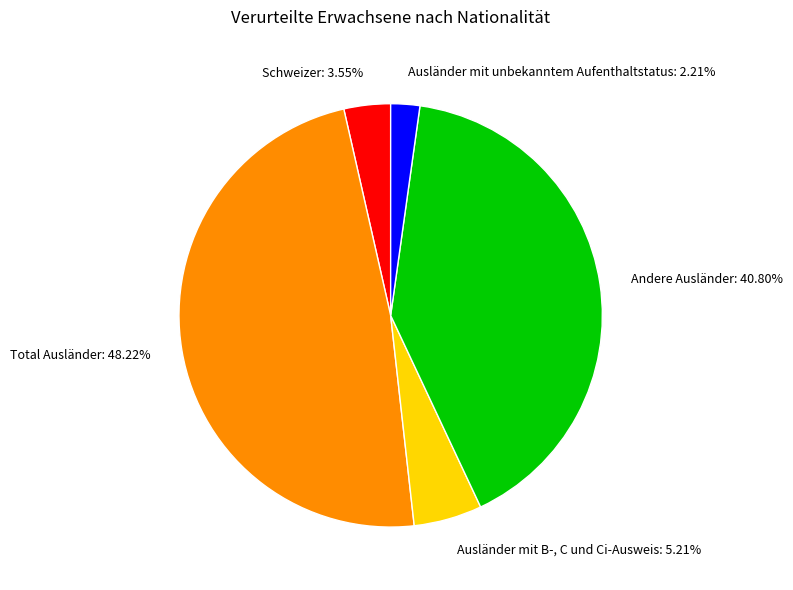

Does any single category account for the majority?

No